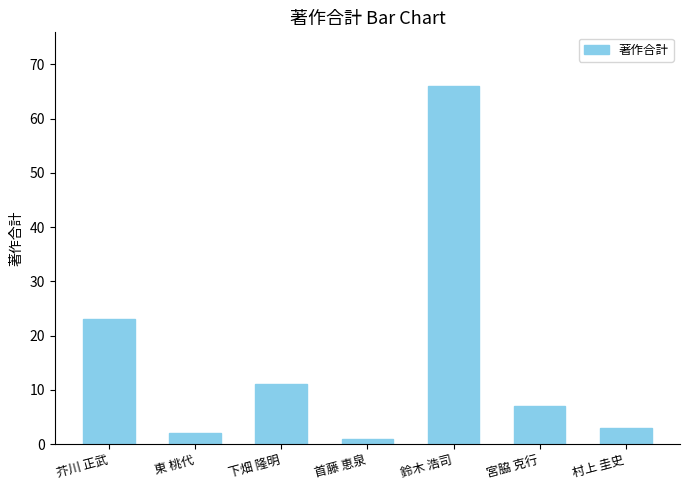

What is the difference between the second highest and second lowest values?

21